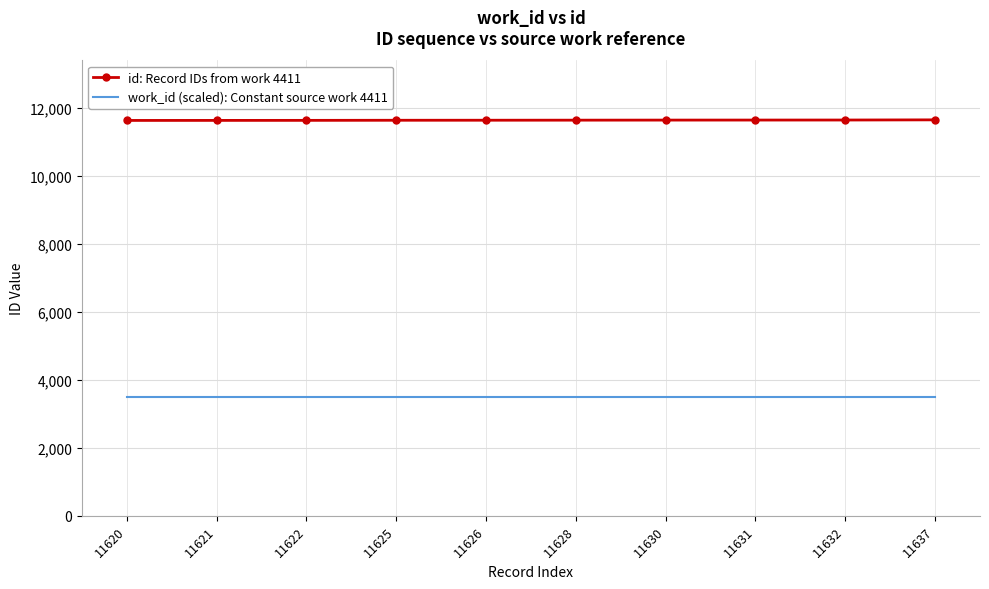

What is the spread (max minus min) of values at 11637?

8145.9